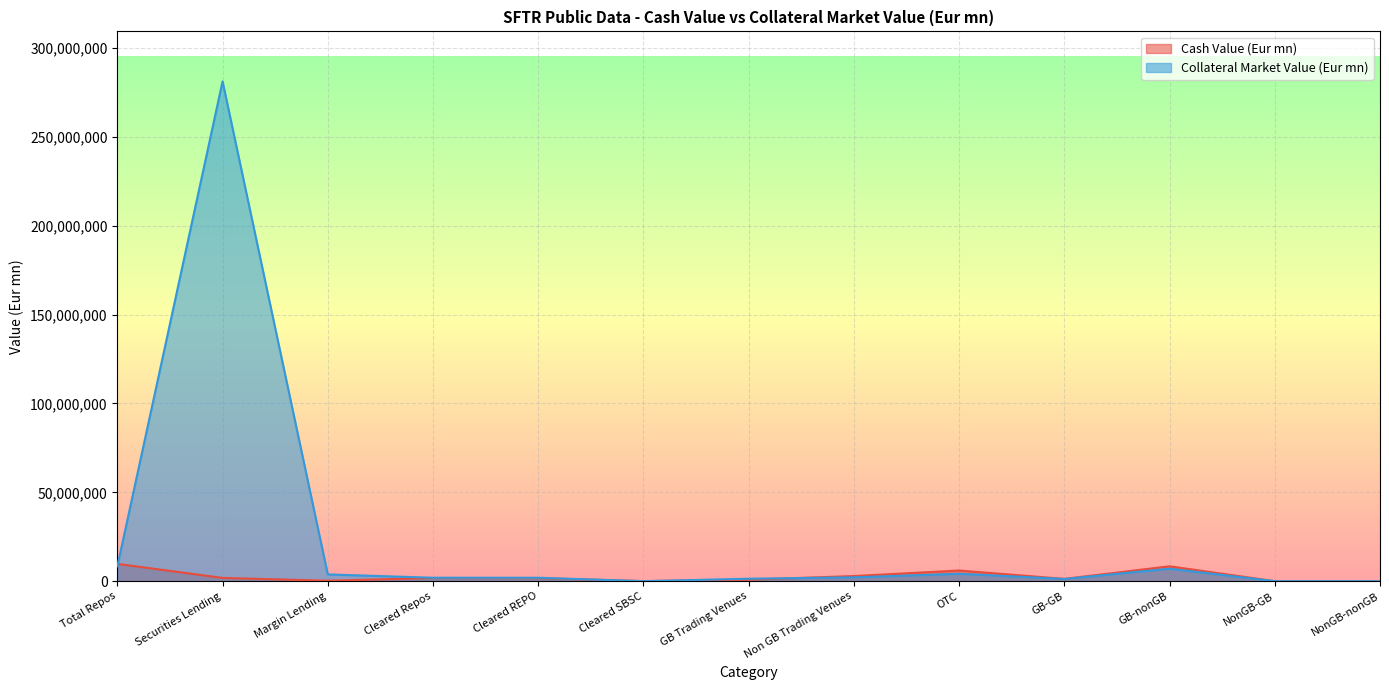

How many data points in Collateral Market Value (Eur mn) are above 1944370?

7